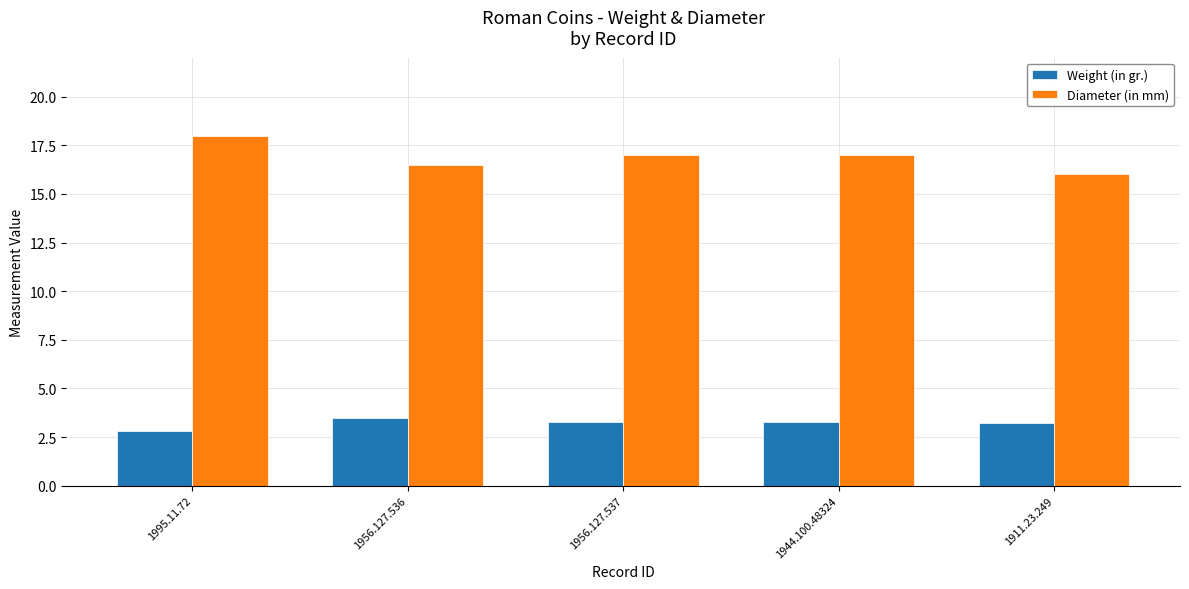

What is the label of the 1st bar from the left?

1995.11.72